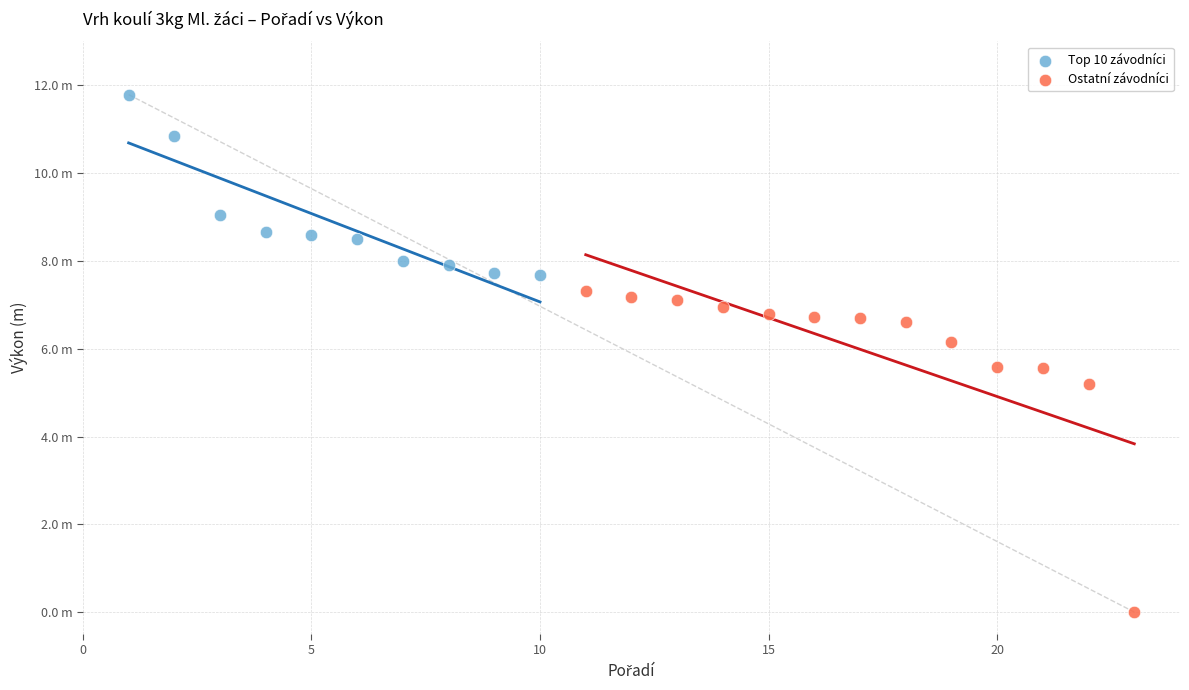

Which series reaches the minimum Y coordinate?

Ostatní závodníci